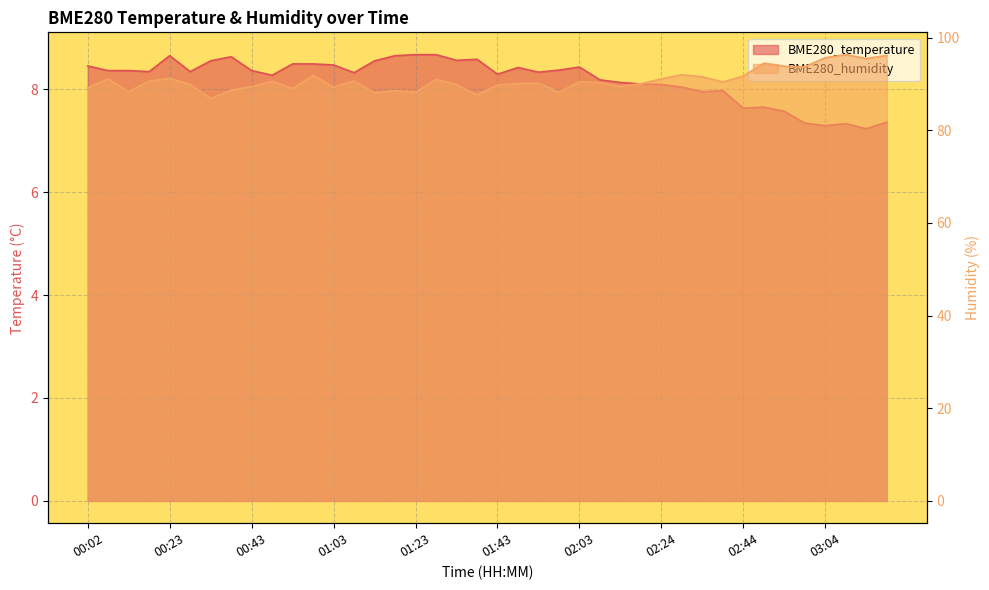

What are all the series names shown in the legend?

BME280_temperature, BME280_humidity